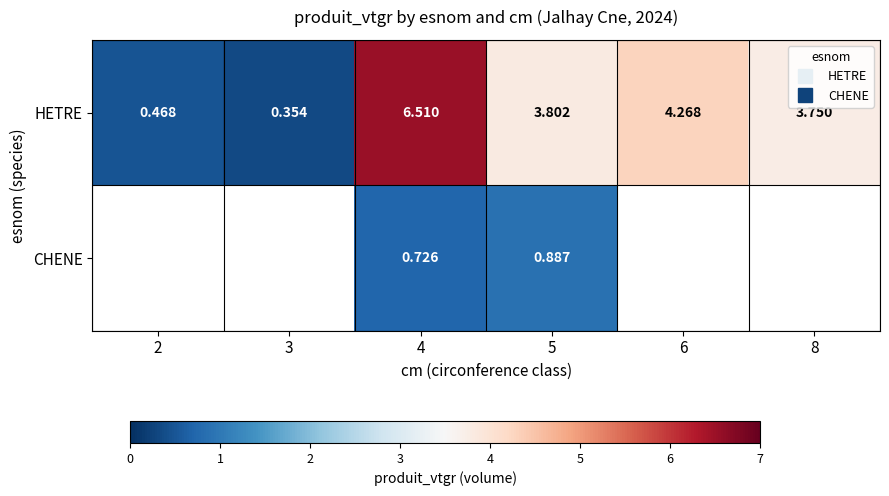

At how many categories does at least one series exceed 2?

4